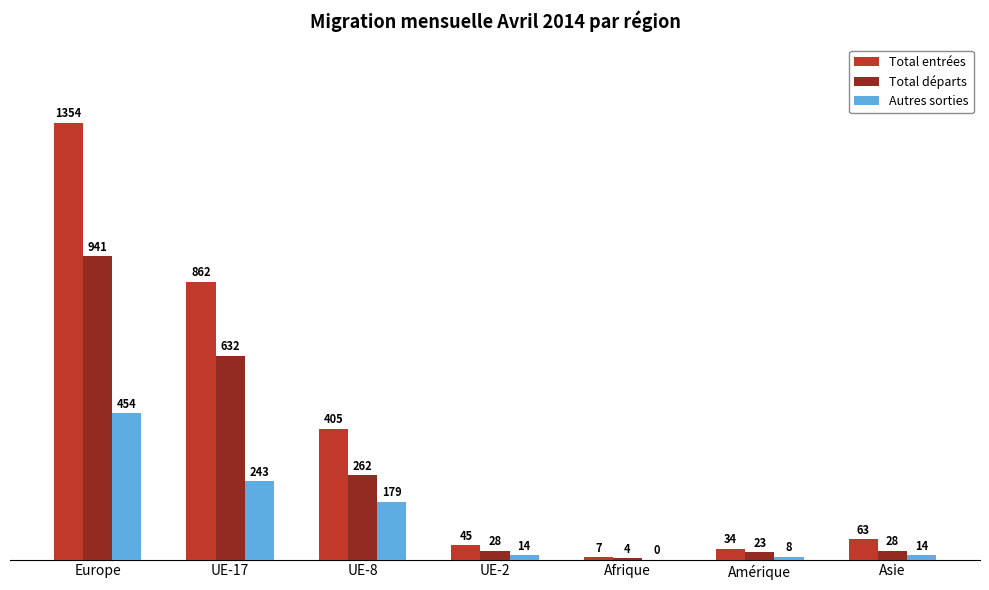

Reading left to right, list all the values displayed in this chart.

Total entrées: 1354	862	405	45	7	34	63
Total départs: 941	632	262	28	4	23	28
Autres sorties: 454	243	179	14	0	8	14